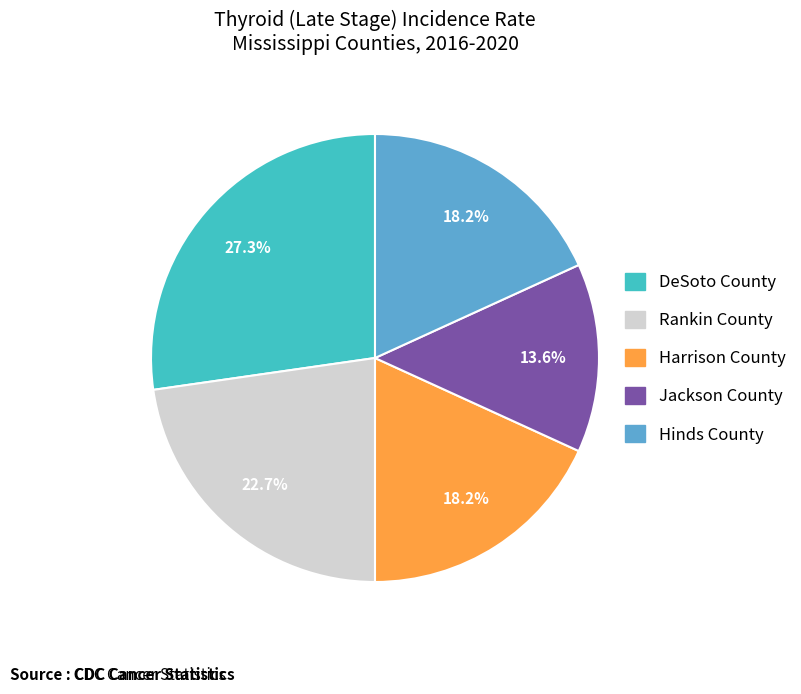

To the nearest percent, what portion does DeSoto County represent?

27%